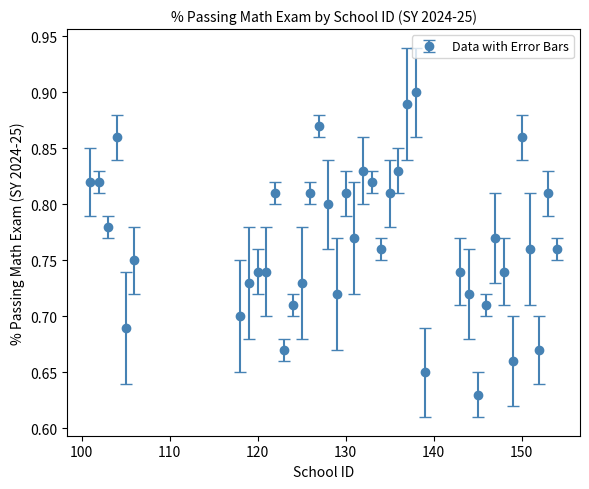

How many values are between 0 and 1?

40